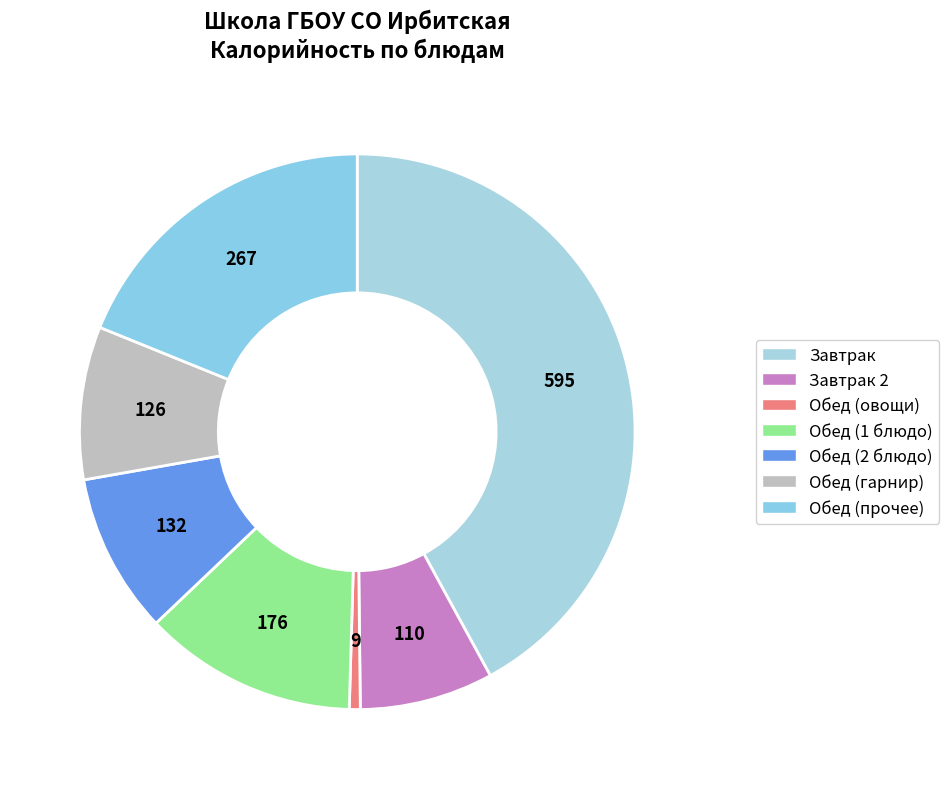

Count the number of slices in the pie.

7